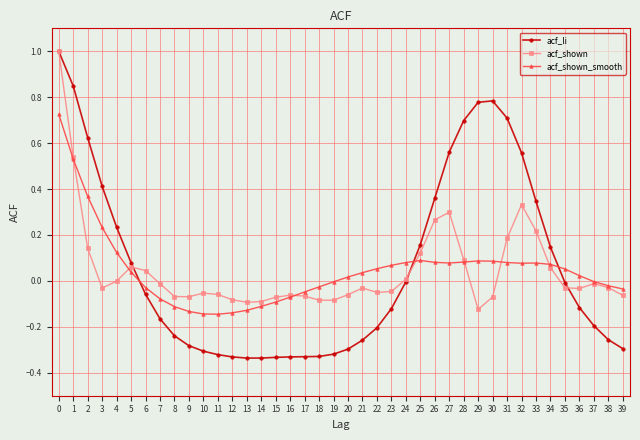

What is the greatest value displayed?

1.0